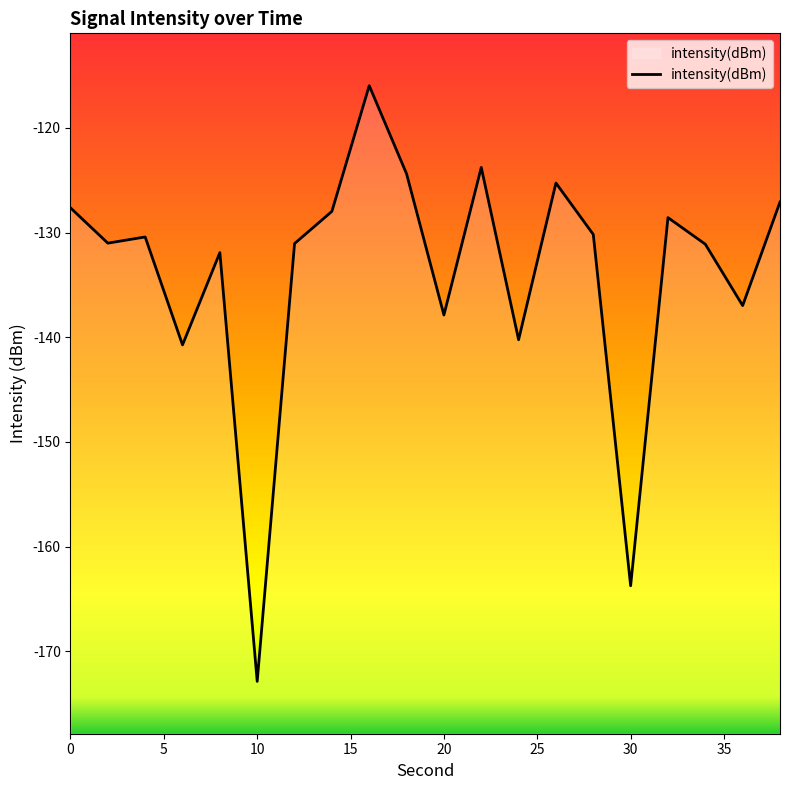

How many categories are shown in the chart?

20